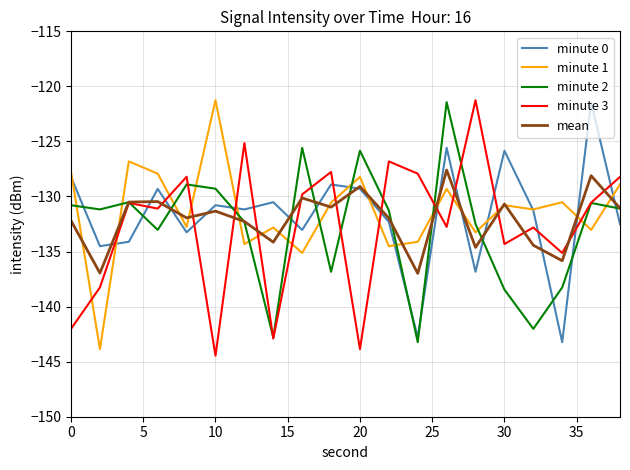

What is the lowest value of the minute 0 series?

-143.2